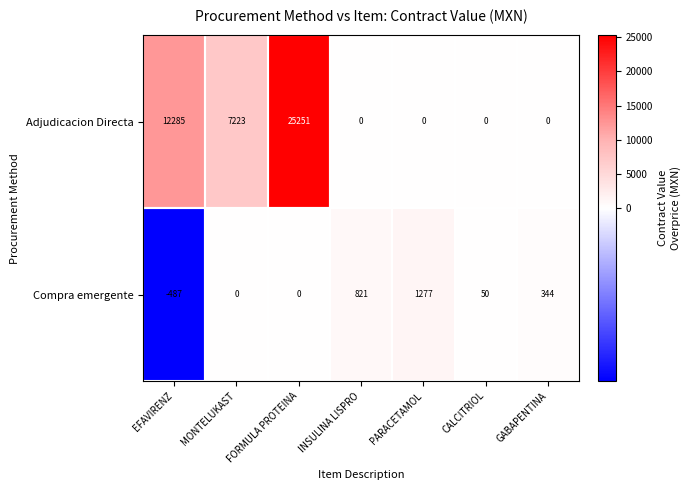

What is the spread (max minus min) of values at INSULINA LISPRO?

821